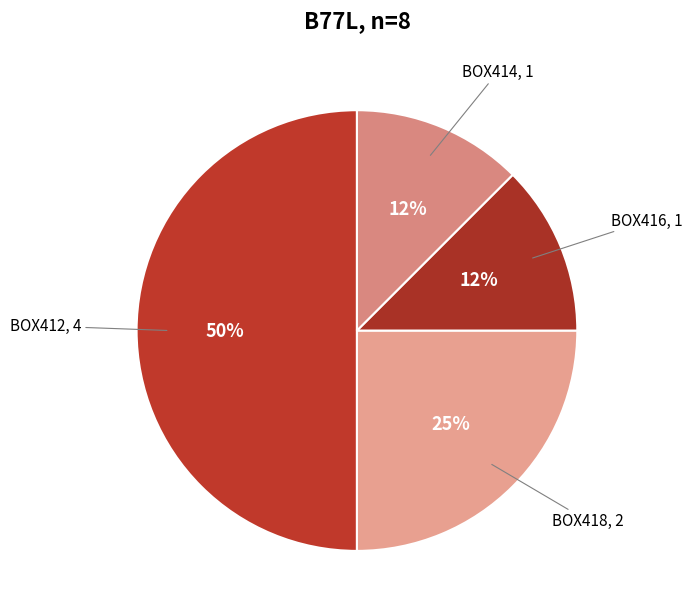

True or false: BOX412 accounts for 62% of the total.

False